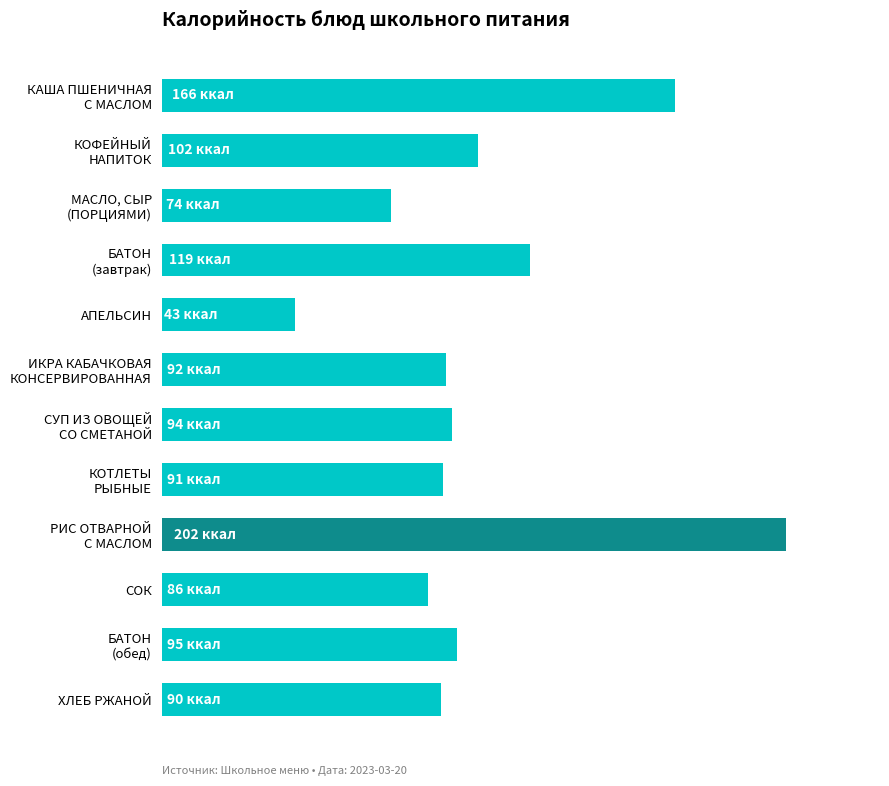

Are the bars horizontal?

Yes